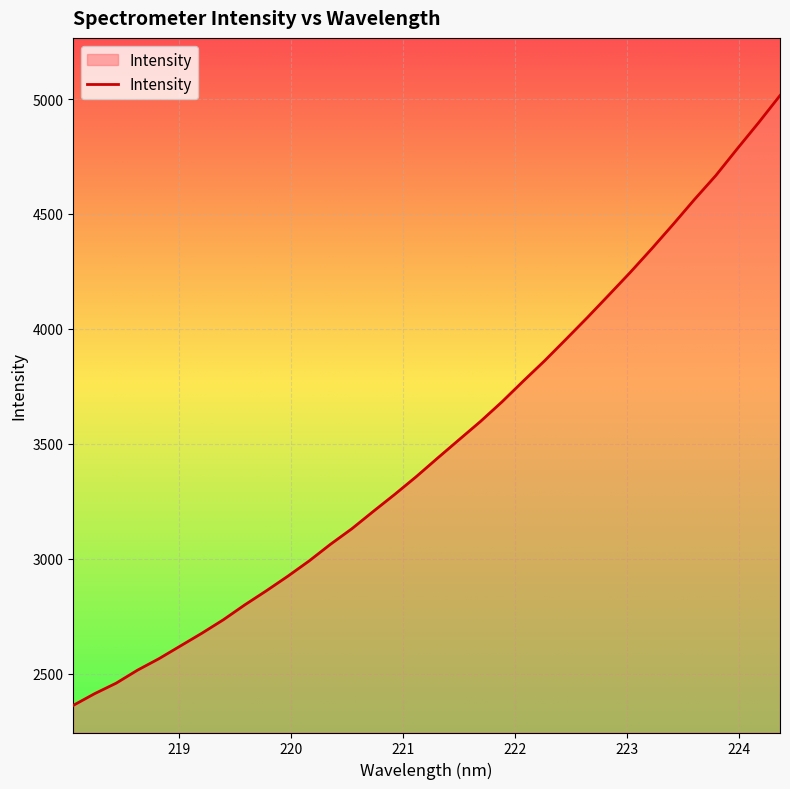

What is the minimum value shown in the chart?

2362.0